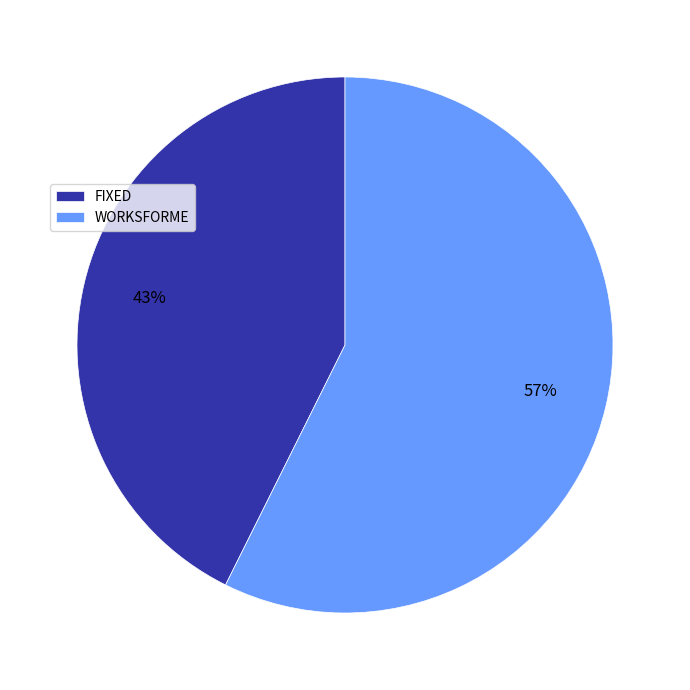

Which category accounts for the majority?

WORKSFORME